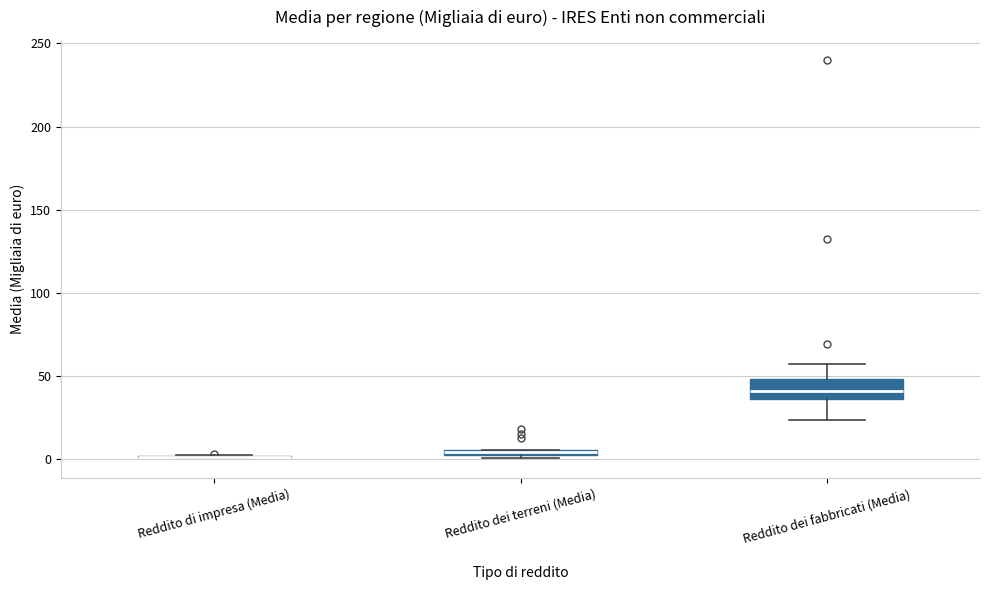

Which box is the tallest, from its lower edge to its upper edge?

Reddito dei fabbricati (Media)